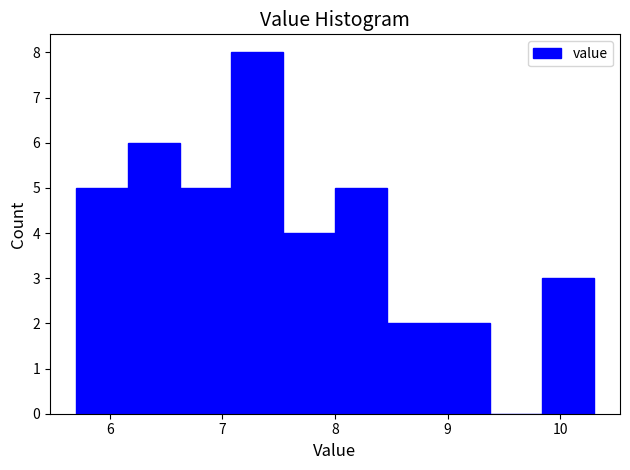

What is the height of the bar covering 5.70 to 6.16 on the x-axis? Neither the bar edges nor the heights are printed on the chart, so give them approximately, as read against the axes.

5